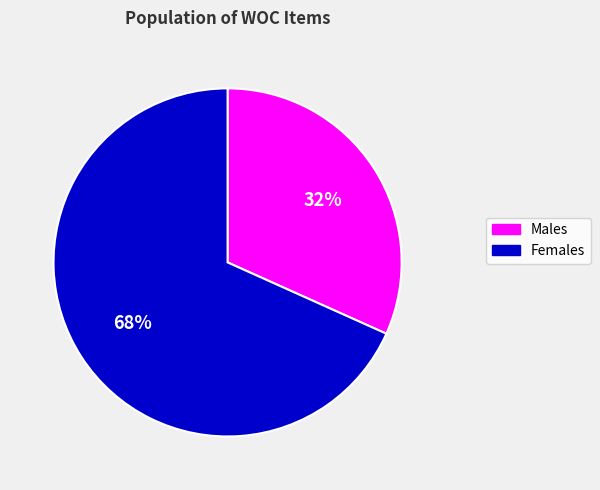

Is the sum of Females and Males greater than half?

Yes